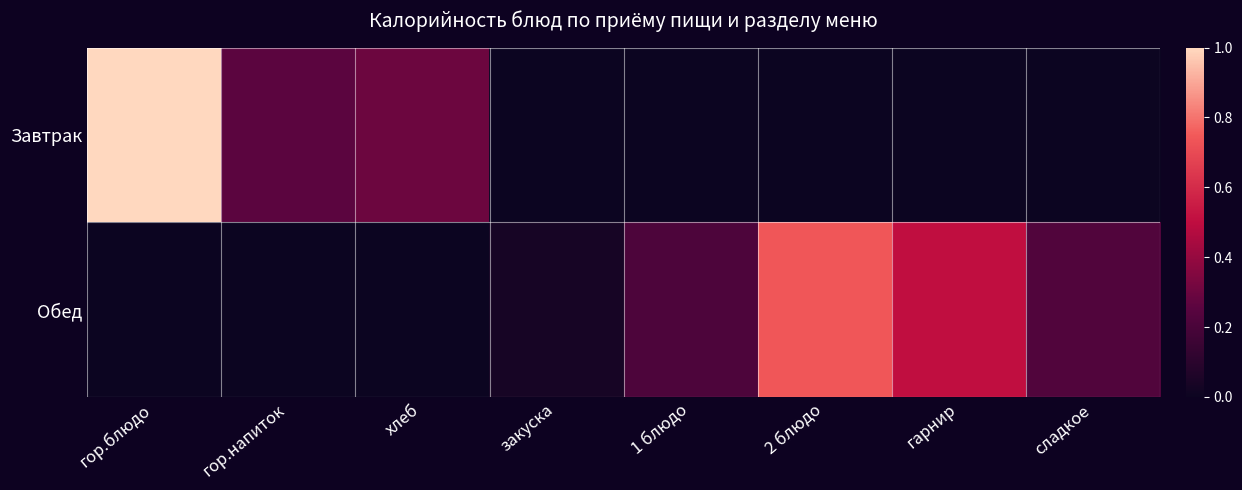

Between хлеб and 2 блюдо, which series saw the biggest shift?

Обед